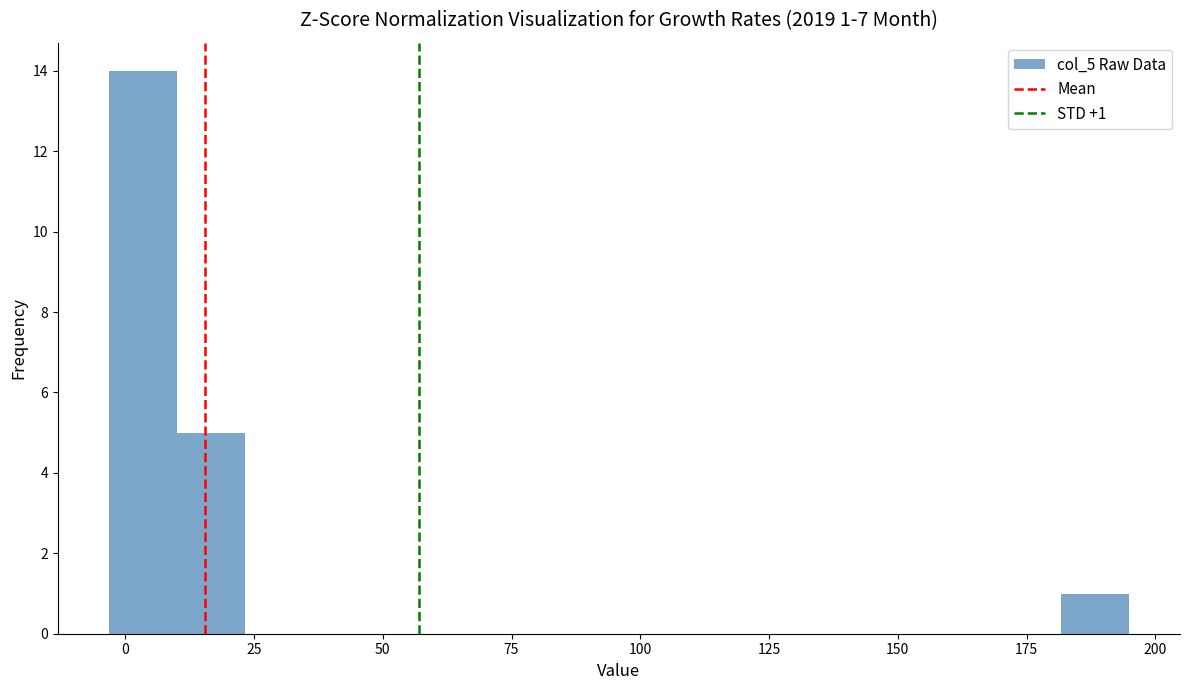

Read against the x-axis, roughly where is the centre of the tallest bar?

5